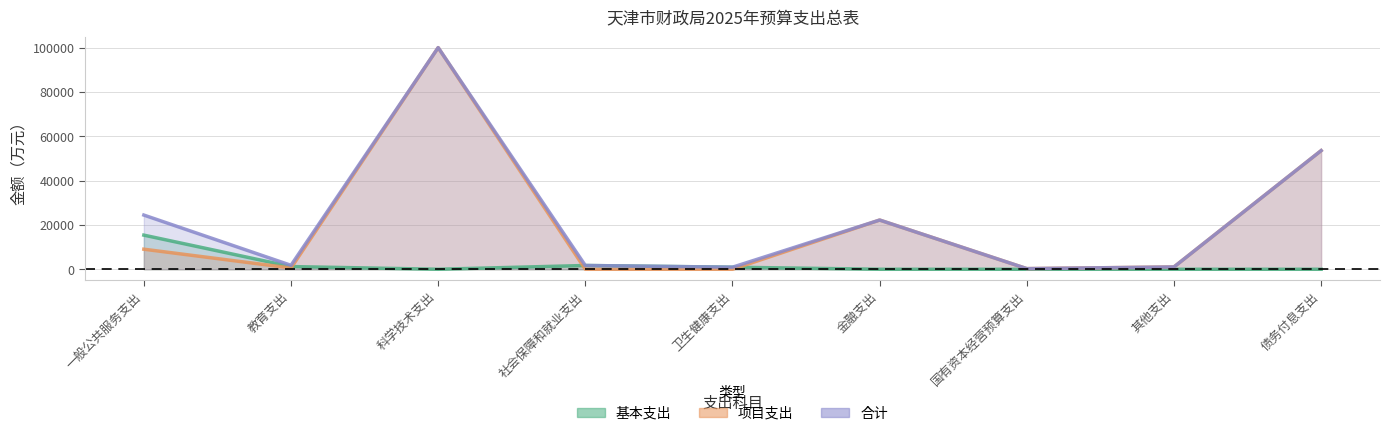

What are all the series names shown in the legend?

基本支出, 项目支出, 合计